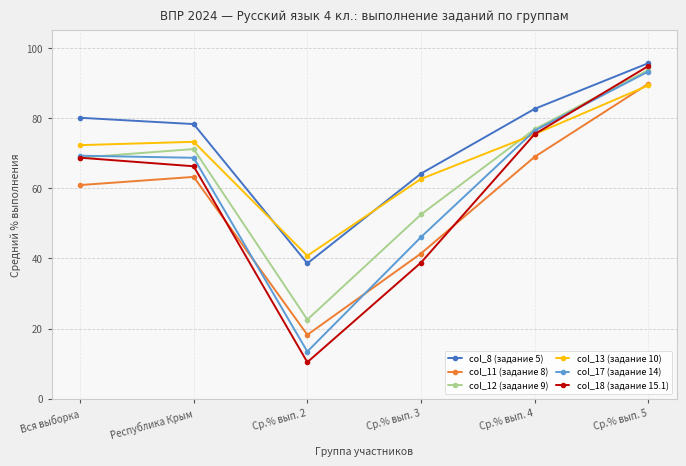

List the labels in order of col_18 (задание 15.1) value, smallest first.

Ср.% вып. 2, Ср.% вып. 3, Республика Крым, Вся выборка, Ср.% вып. 4, Ср.% вып. 5